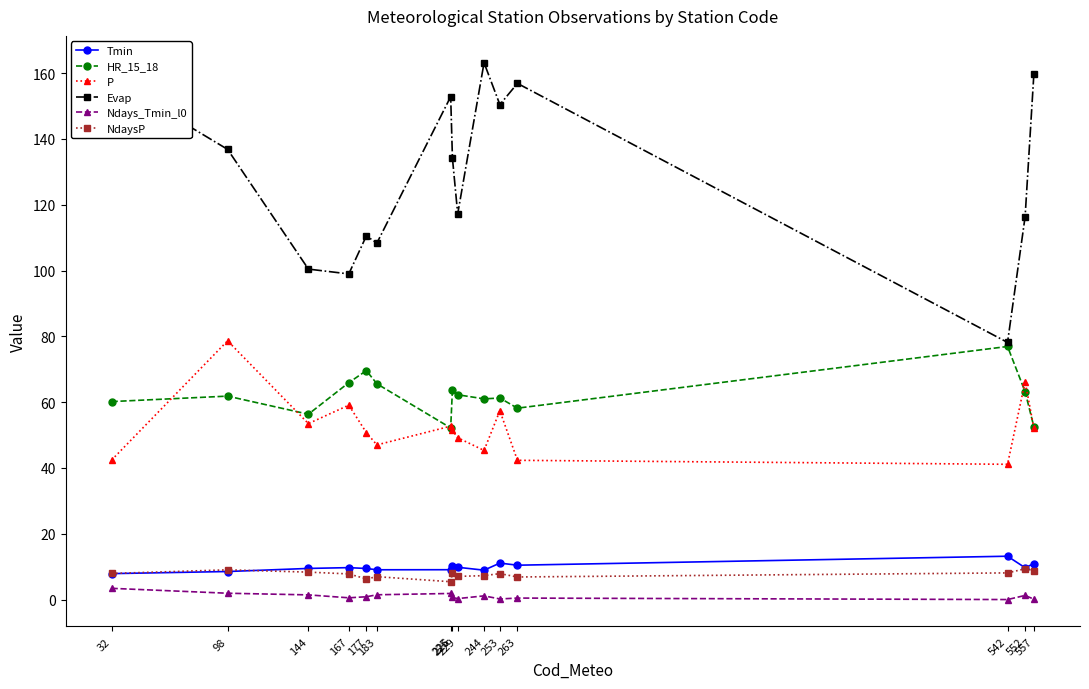

What is the value of the P point at the 2nd from the left?

78.6